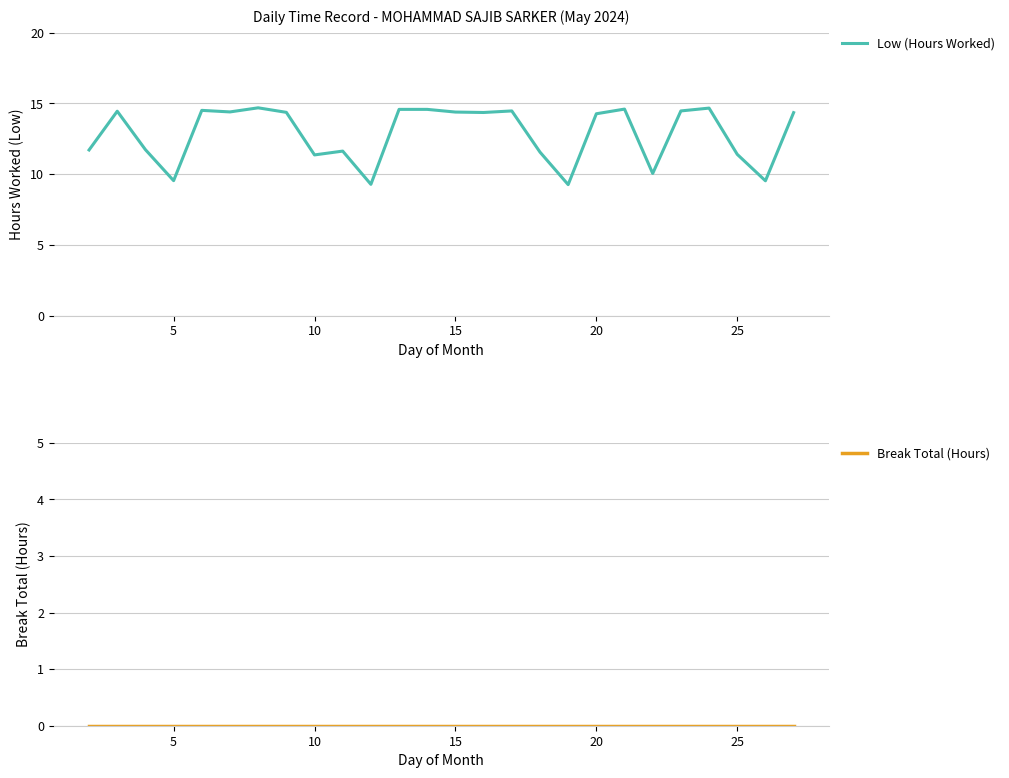

Is the value of Break Total (Hours) at 10 greater than the value of Low (Hours Worked) at 12?

No